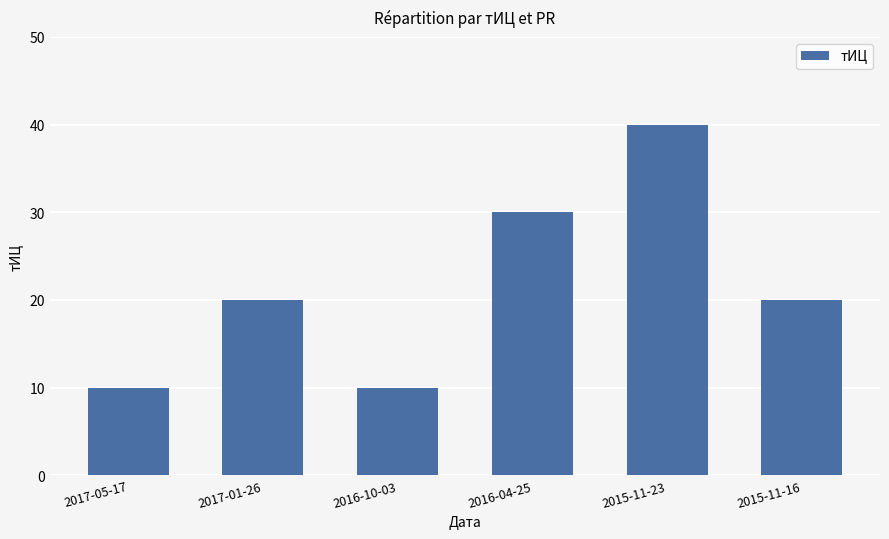

Reading left to right, extract all data points from this chart.

10	20	10	30	40	20